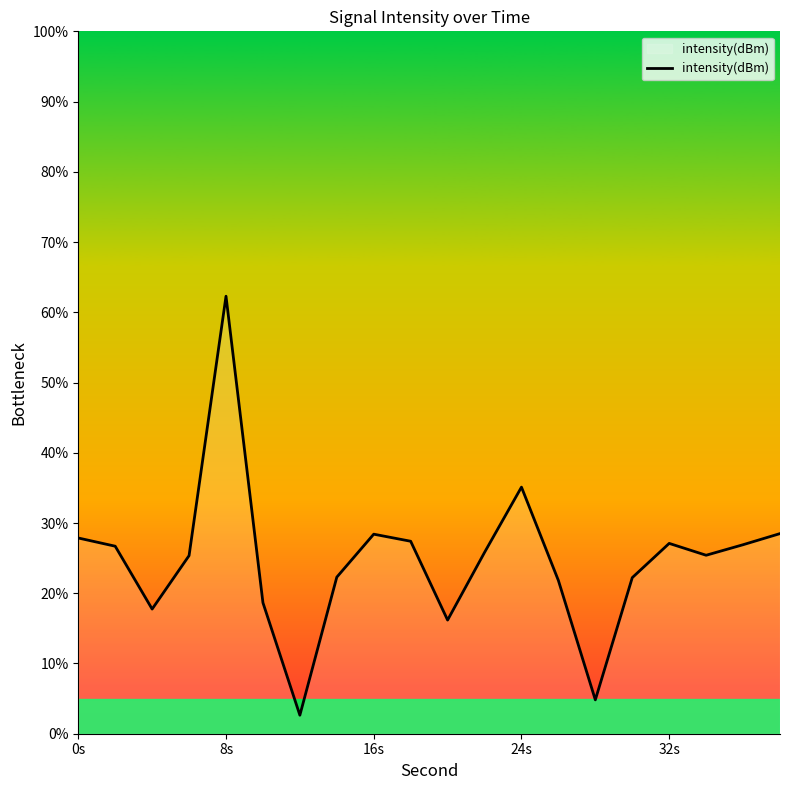

What is the difference between the maximum and minimum values?

59.7